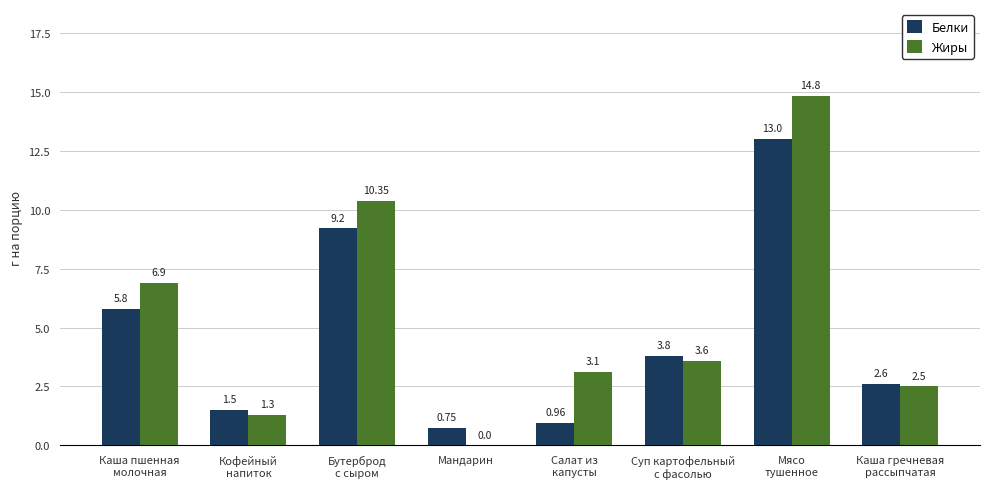

The Жиры series shows 14.8 at Мясо
тушенное. True or false?

True